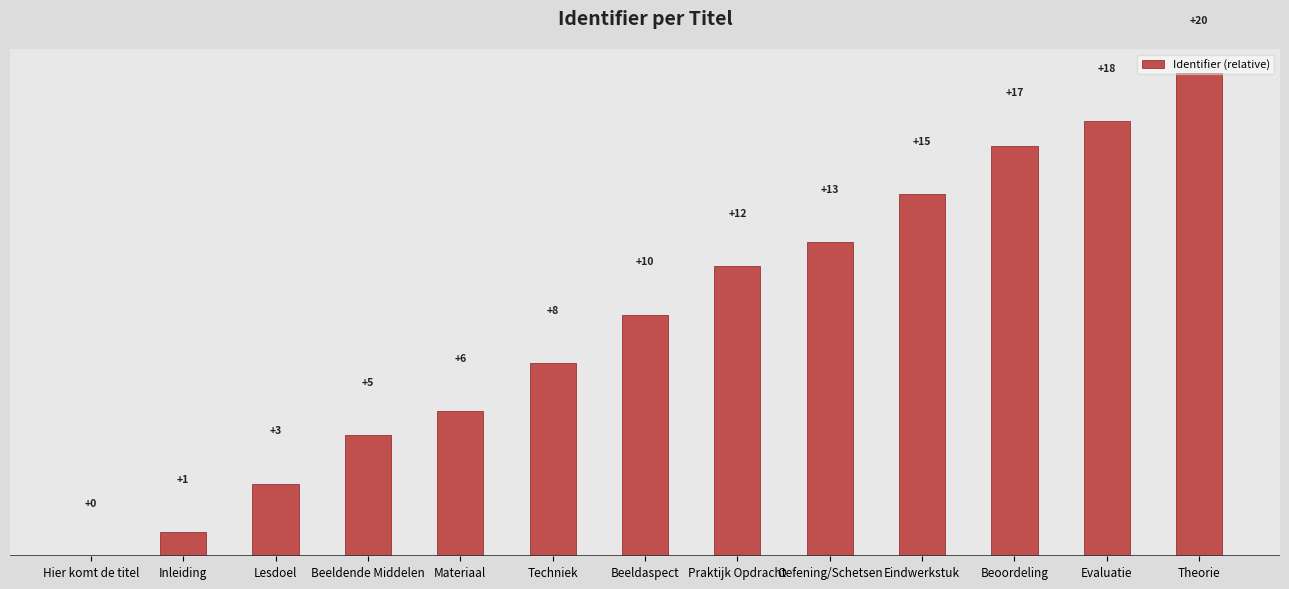

Reading left to right, transcribe all the data shown in this chart.

Hier komt de titel=0	Inleiding=1	Lesdoel=3	Beeldende Middelen=5	Materiaal=6	Techniek=8	Beeldaspect=10	Praktijk Opdracht=12	Oefening/Schetsen=13	Eindwerkstuk=15	Beoordeling=17	Evaluatie=18	Theorie=20